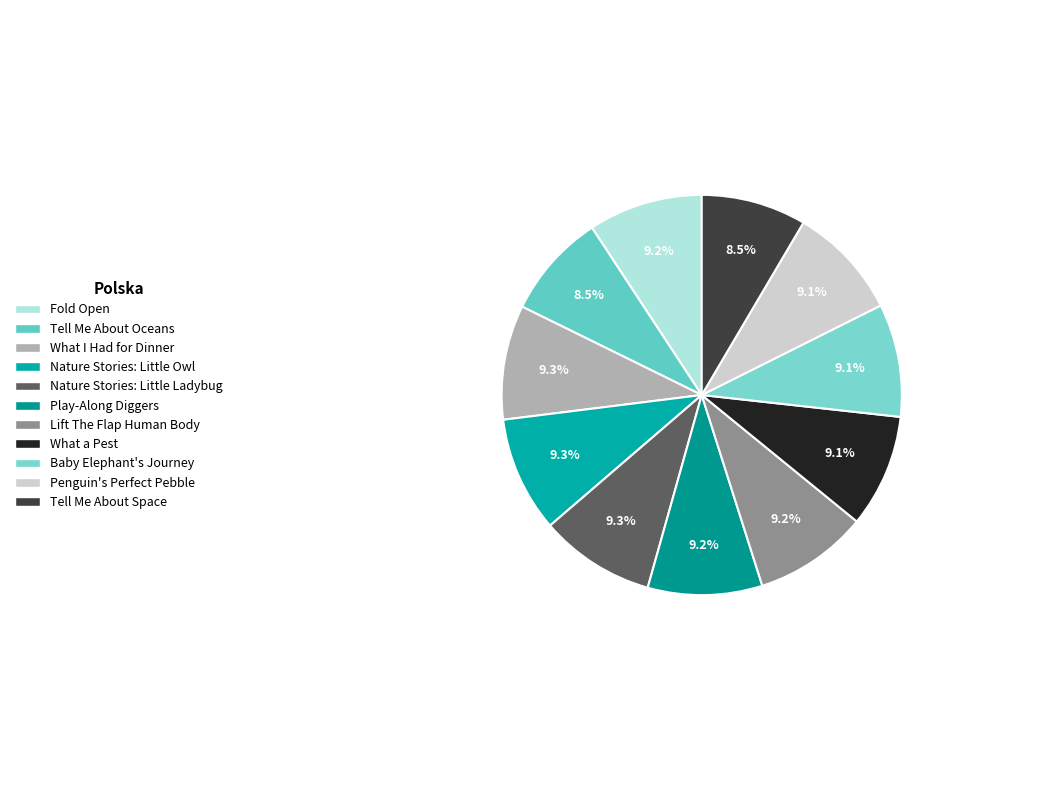

How many segments does this pie chart have?

11